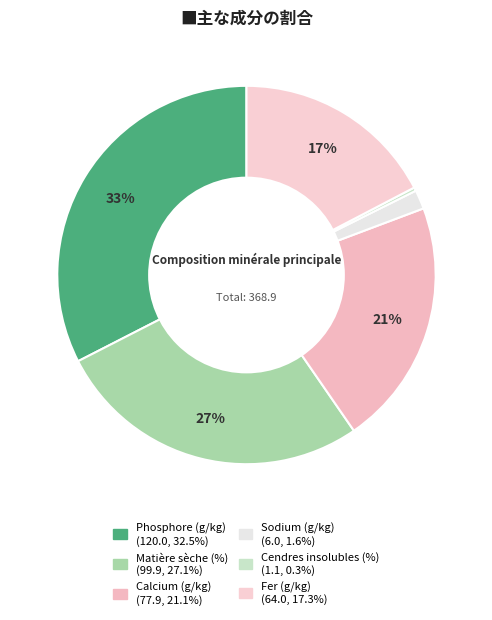

The Matière sèche (%) slice represents 27% of the pie. True or false?

True